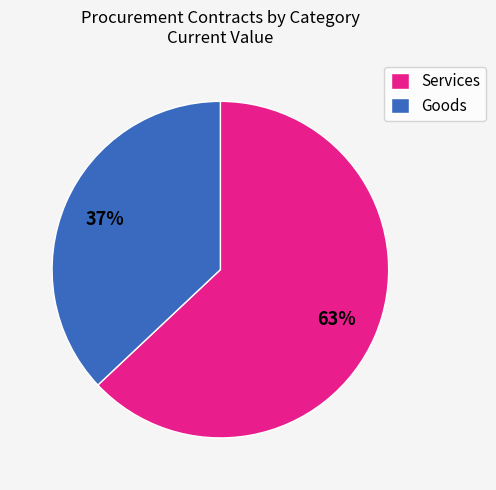

To the nearest percent, what portion does Services represent?

63%